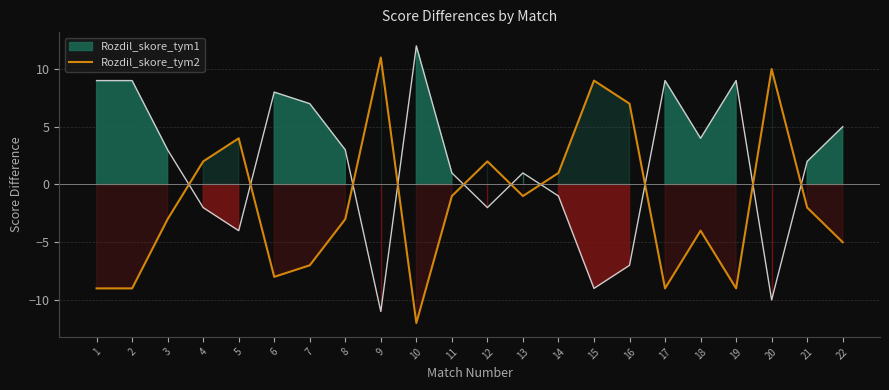

Is it true that Rozdil_skore_tym2 equals 7 at 16?

True